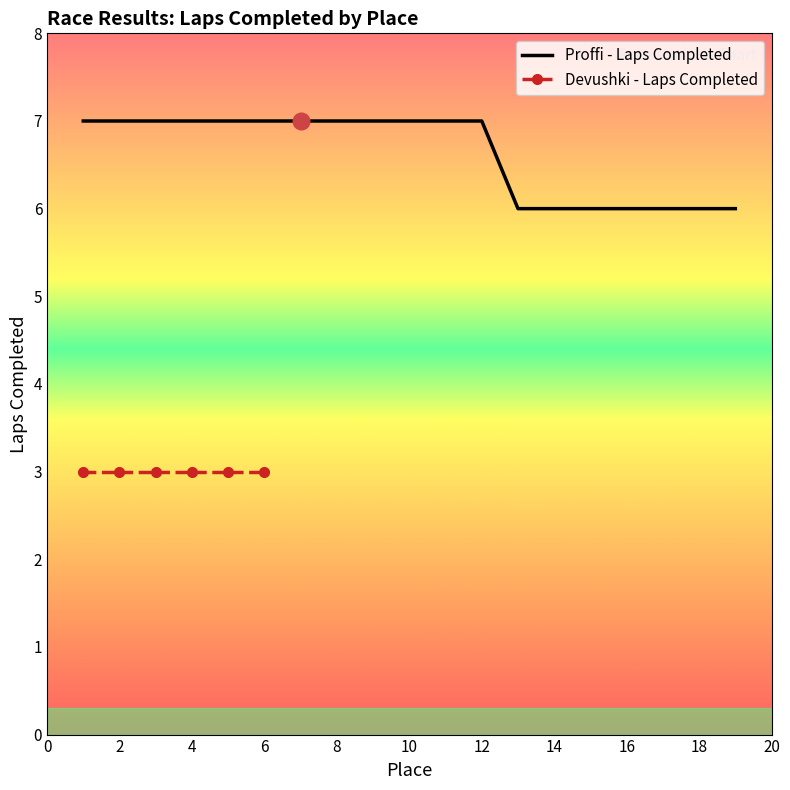

What is the lowest value of the Proffi - Laps Completed series?

6